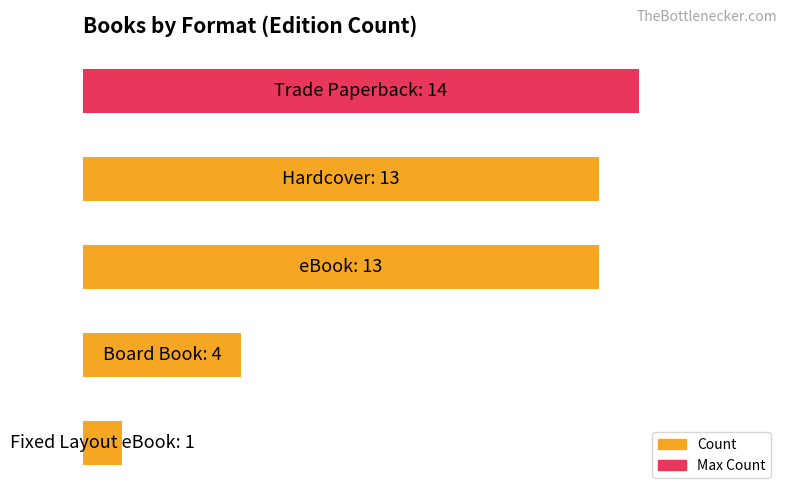

What is the difference between the maximum and second lowest values?

10